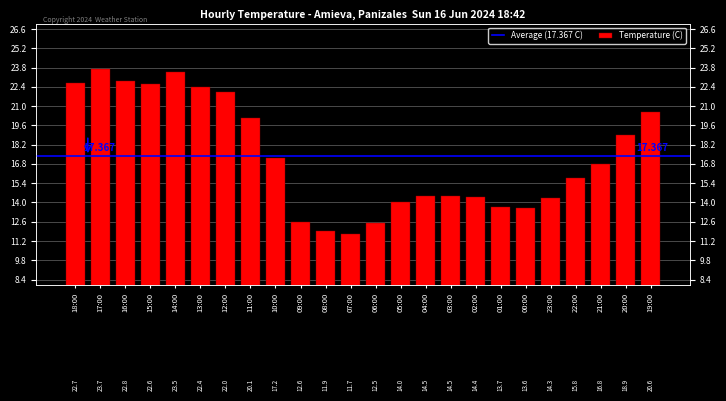

What is the smallest value displayed?

11.7